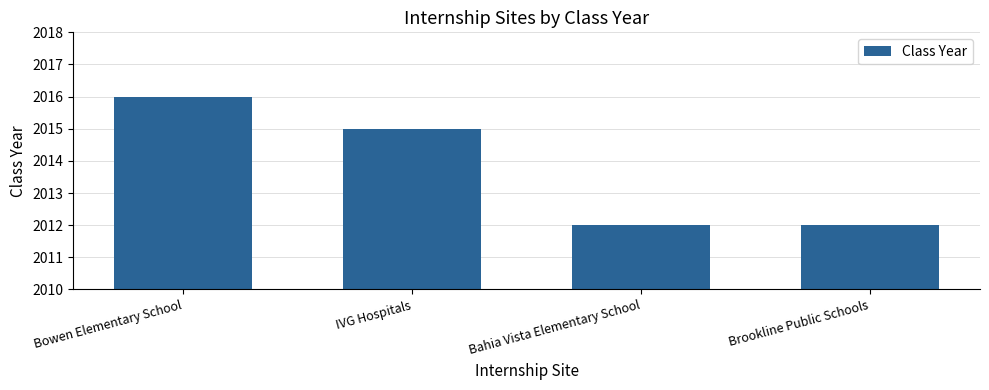

Reading left to right, transcribe all the data shown in this chart.

Bowen Elementary School=2016	IVG Hospitals=2015	Bahia Vista Elementary School=2012	Brookline Public Schools=2012